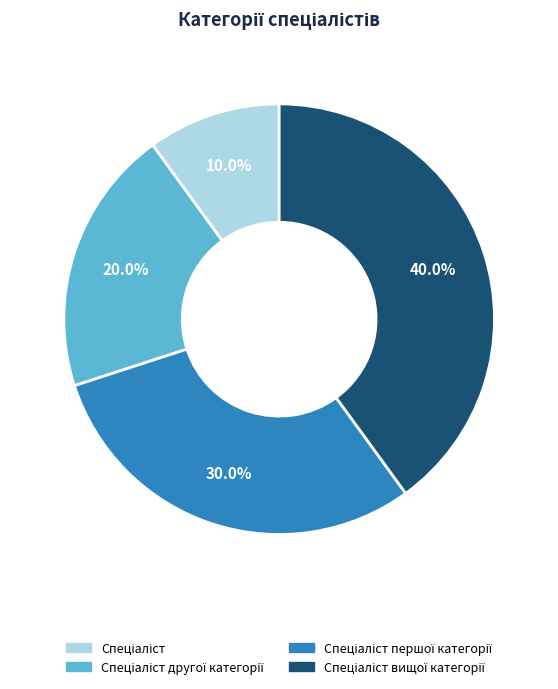

Does any single category account for the majority?

No